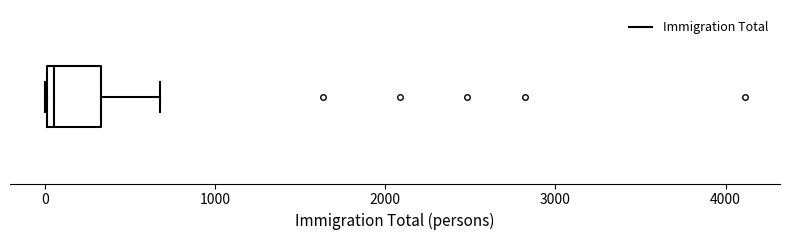

Where is the right edge of the box on the x-axis? The values are not printed on the chart, so give them approximately, as read against the axis.

300